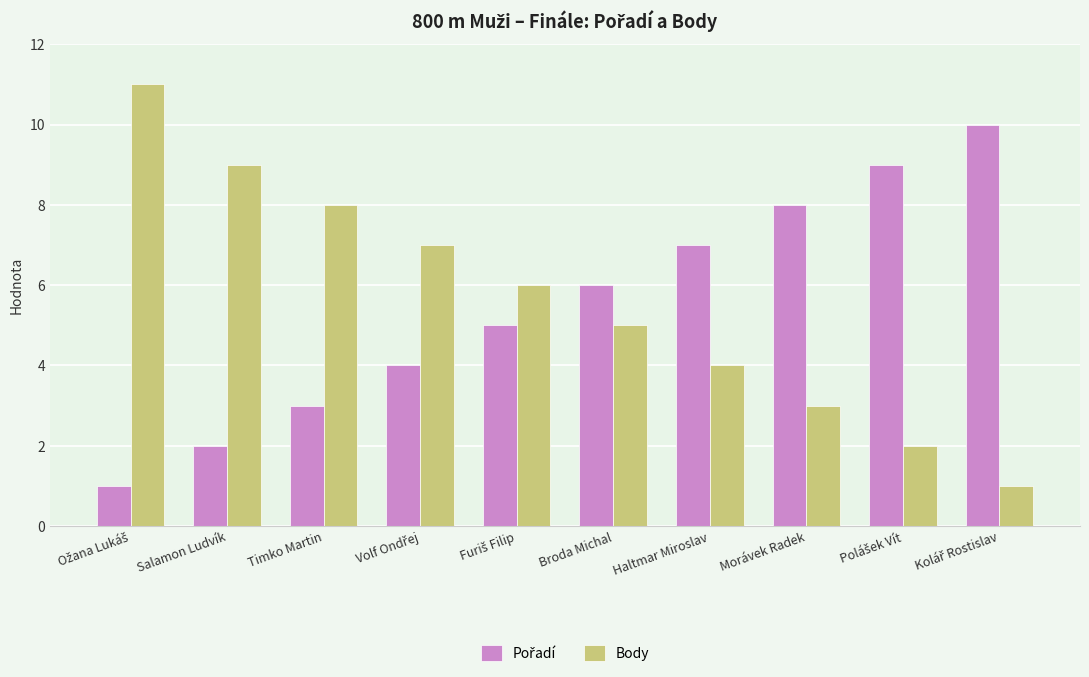

How many bars are there in total?

20